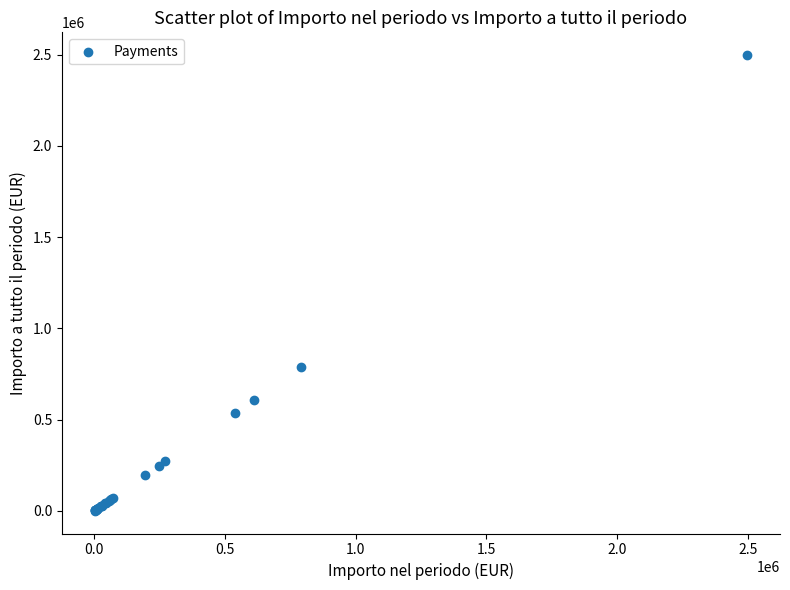

What Y value in the scatter plot is closest to 1249380?

789059.5